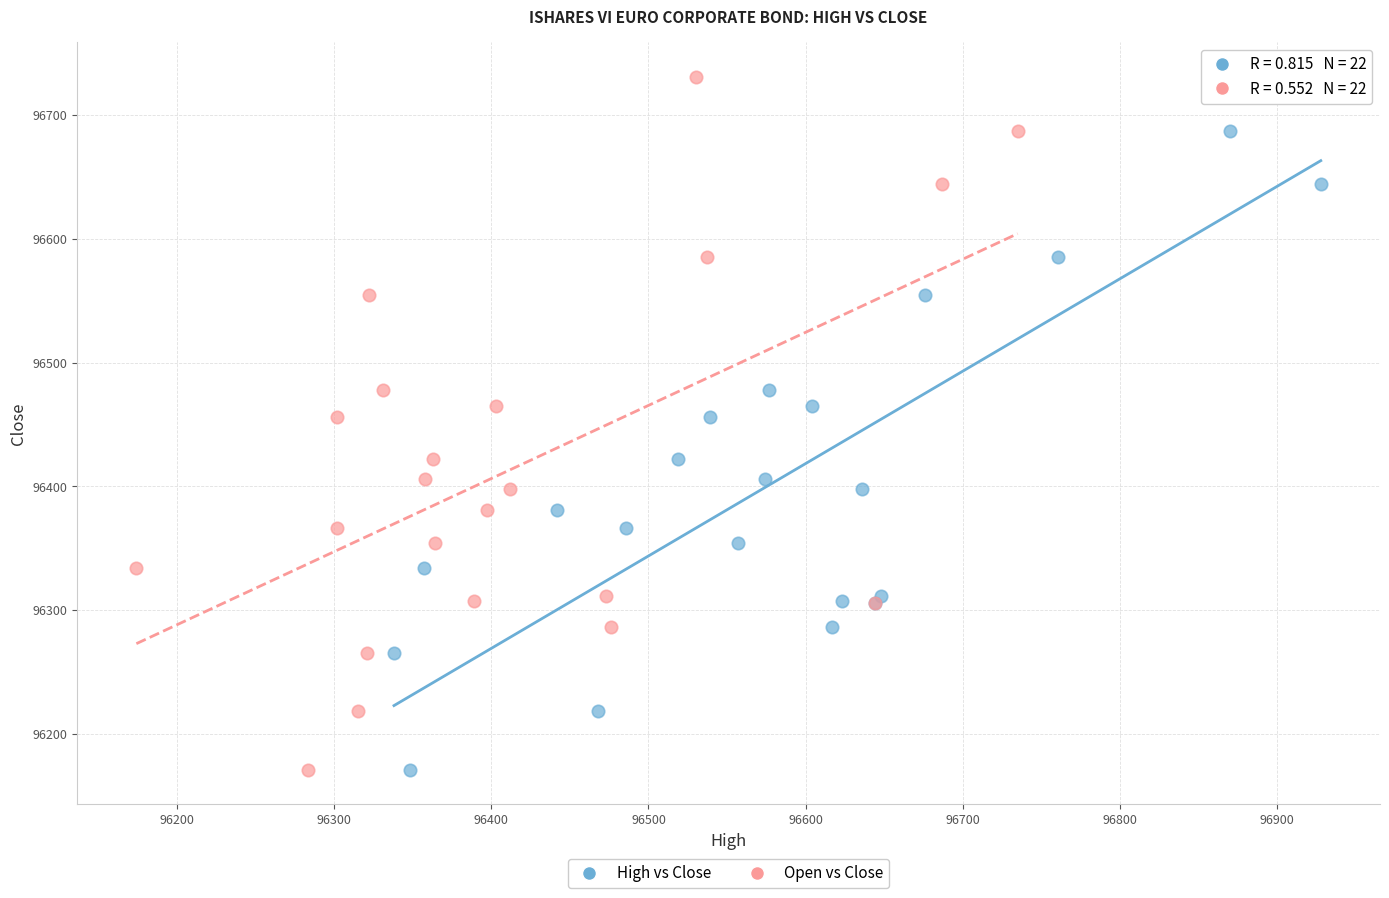

What are all the series names shown in the legend?

High vs Close, Open vs Close